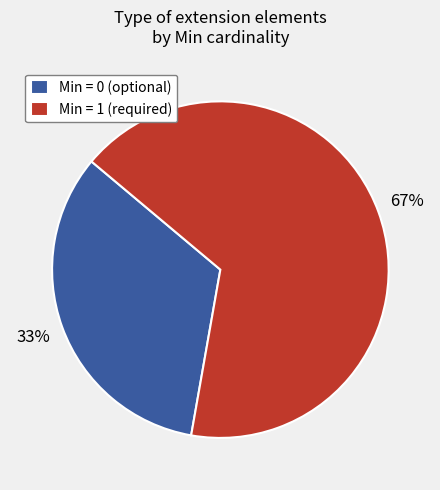

Rank the categories by value from lowest to highest.

Min = 0 (optional), Min = 1 (required)